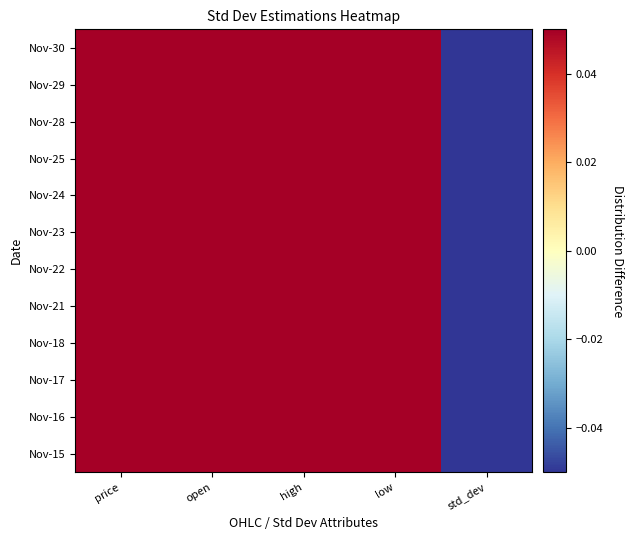

What is the spread (max minus min) of values at price?

0.1